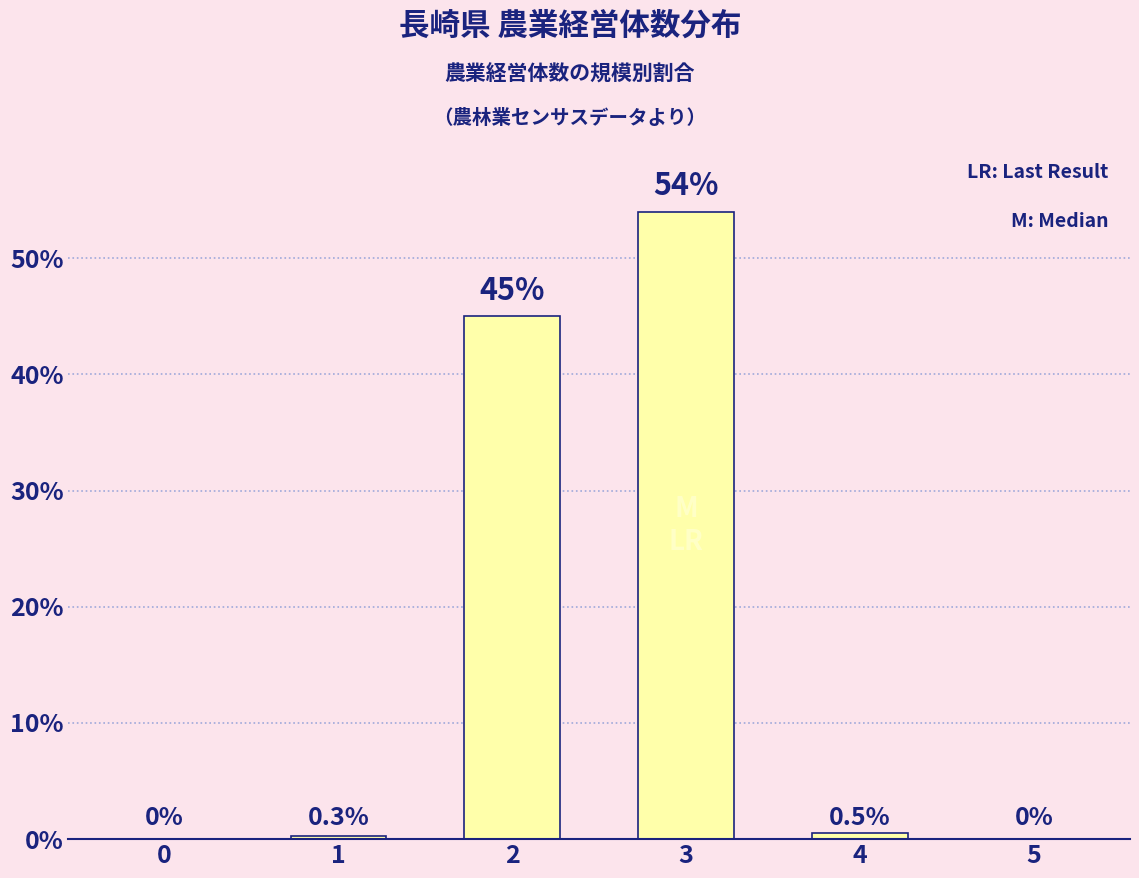

Reading right to left, extract all data points from this chart.

5=0.0	4=0.5	3=54.0	2=45.0	1=0.3	0=0.0